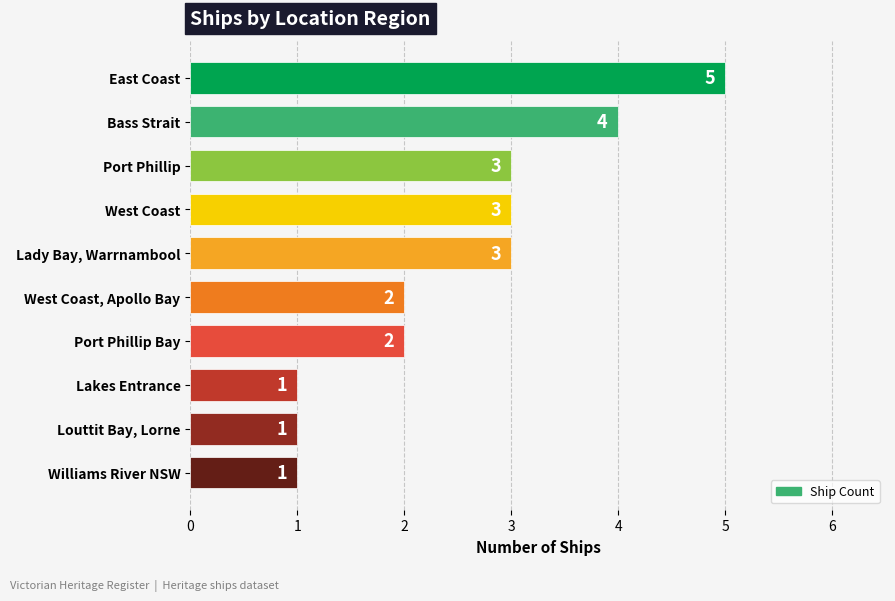

What is the sum of all values?

25